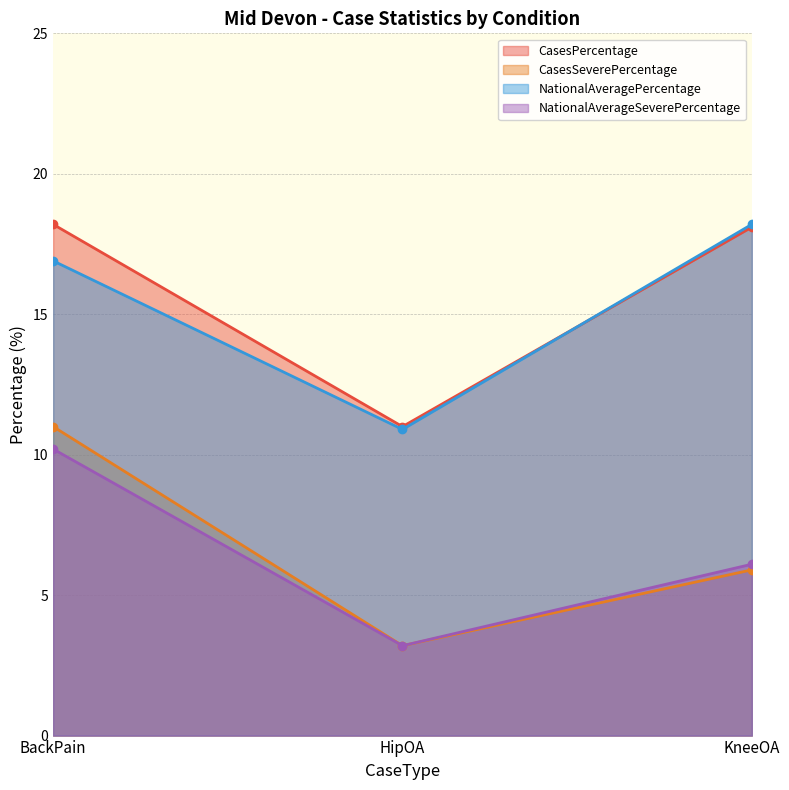

What is the minimum value for CasesPercentage?

11.0